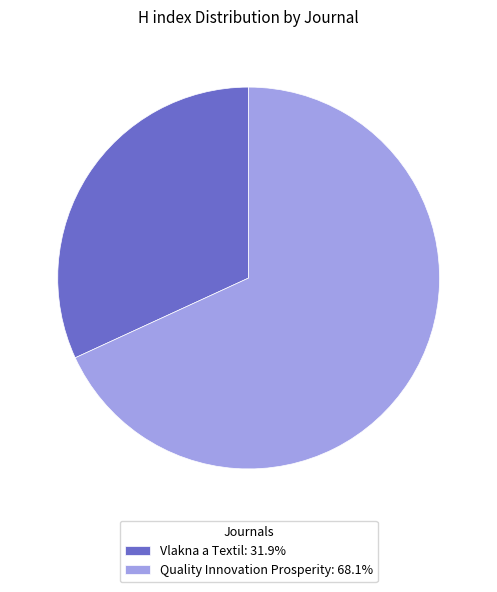

Does Quality Innovation Prosperity: 68.1% represent more than half of the total?

Yes